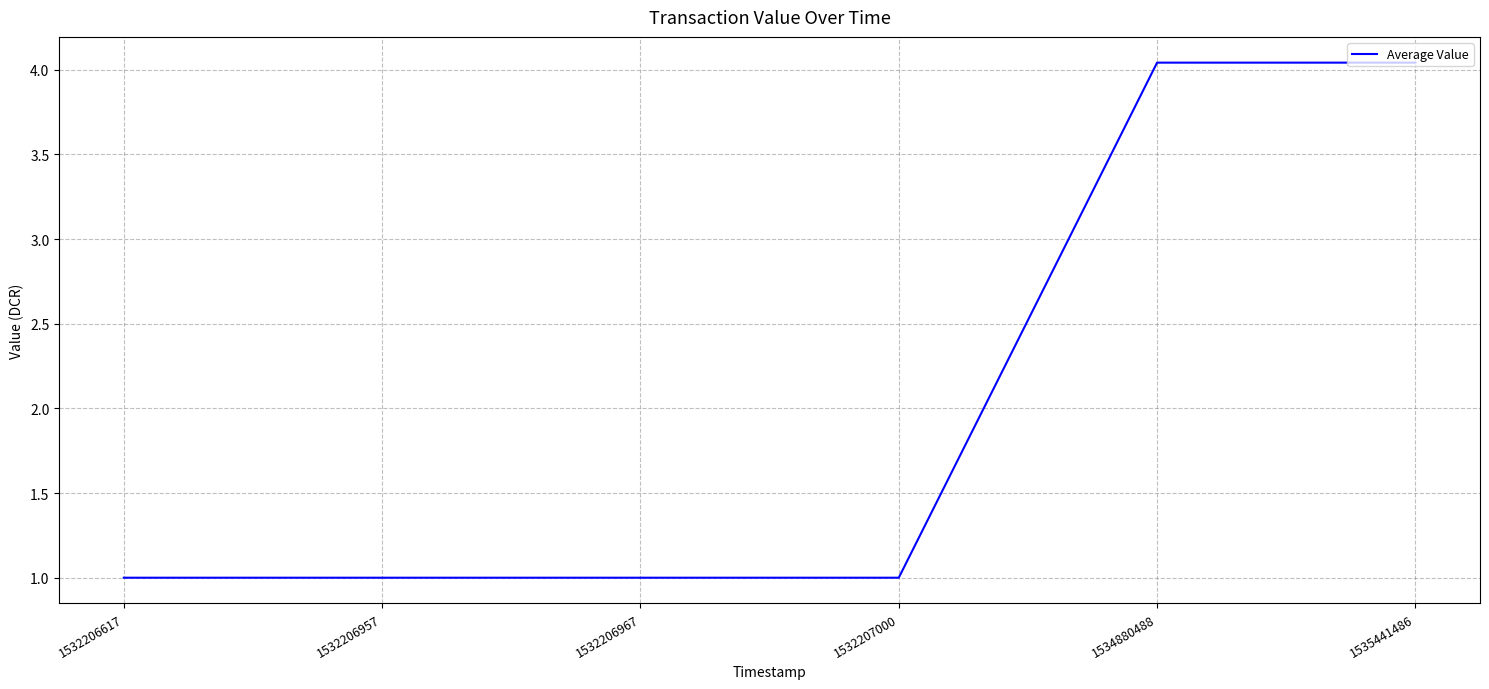

The chart shows a value of 1.0 at 1532206617. True or false?

True